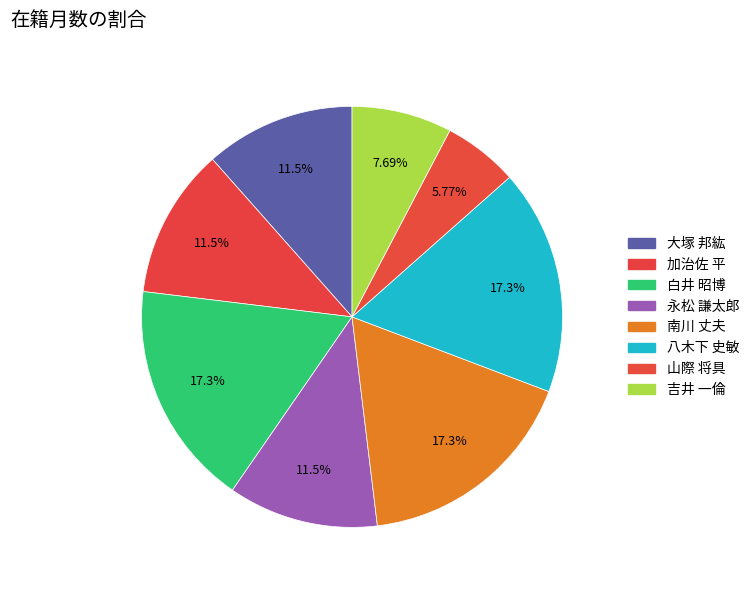

Rank the categories by value from lowest to highest.

山際 将具, 吉井 一倫, 大塚 邦紘, 加治佐 平, 永松 謙太郎, 白井 昭博, 南川 丈夫, 八木下 史敏